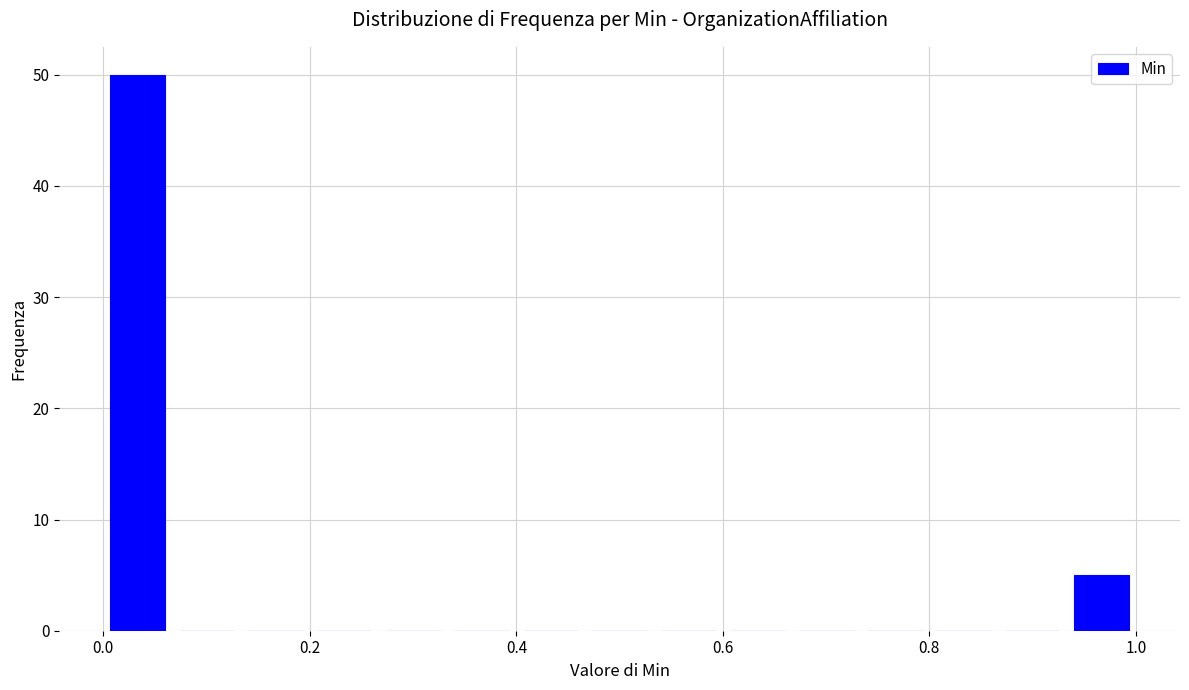

Read against the x-axis, roughly where is the centre of the tallest bar?

0.04